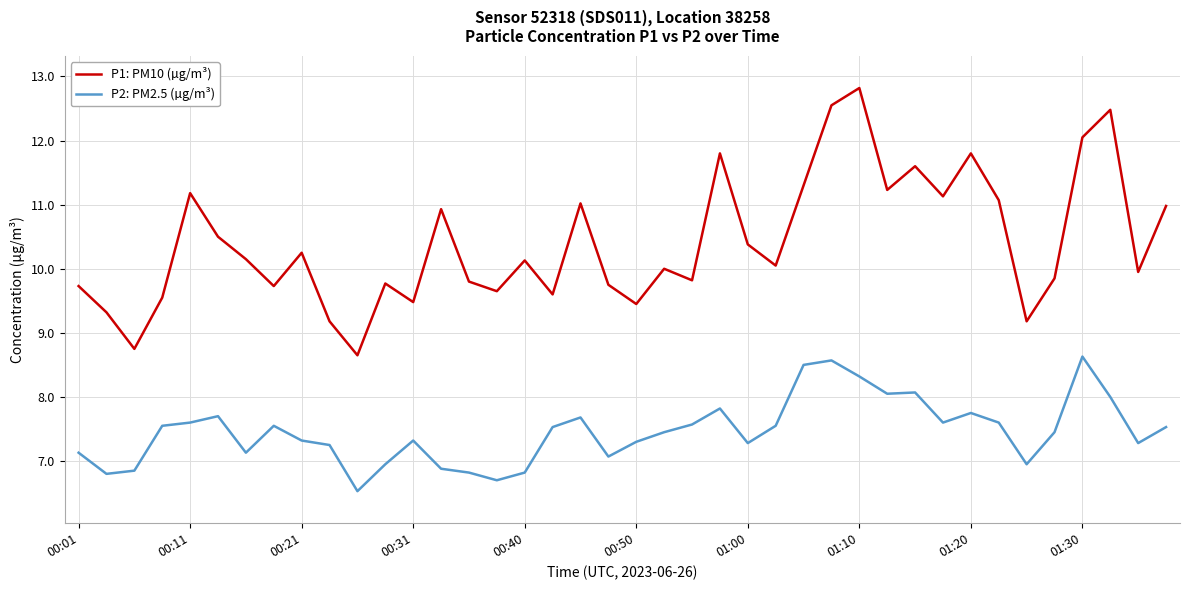

True or false: P2: PM2.5 (µg/m³) and P1: PM10 (µg/m³) intersect in this chart.

False